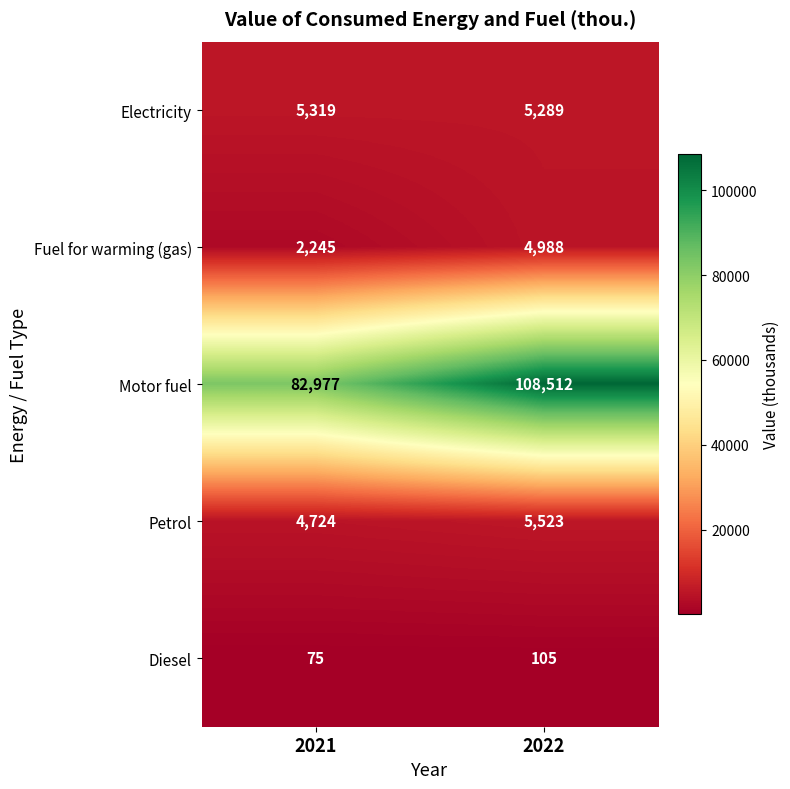

The Diesel series shows 35 at 2021. True or false?

False